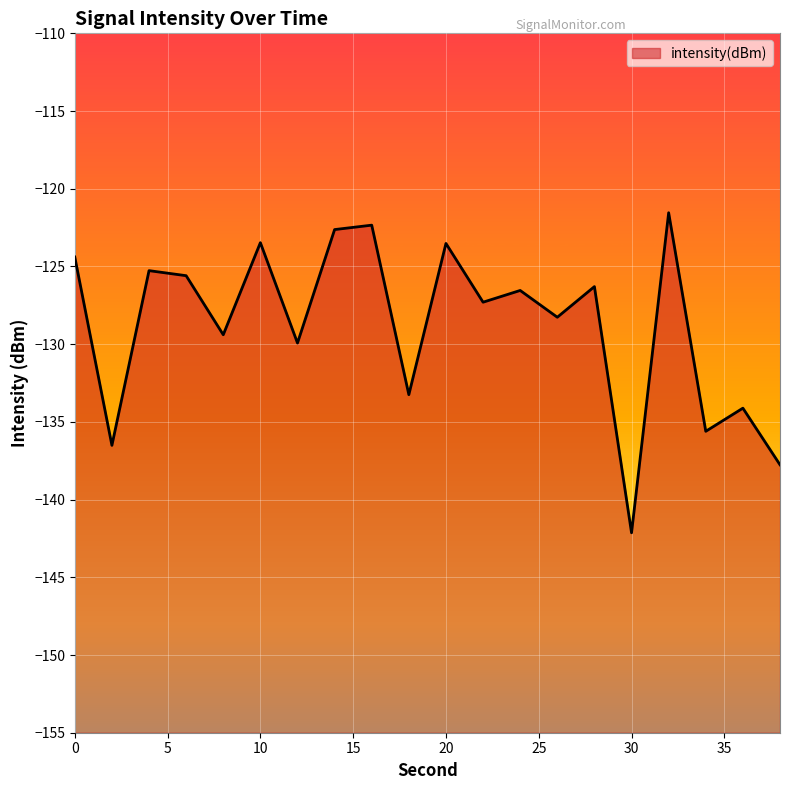

How many points are lower than both their immediate neighbors (excluding endpoints)?

8